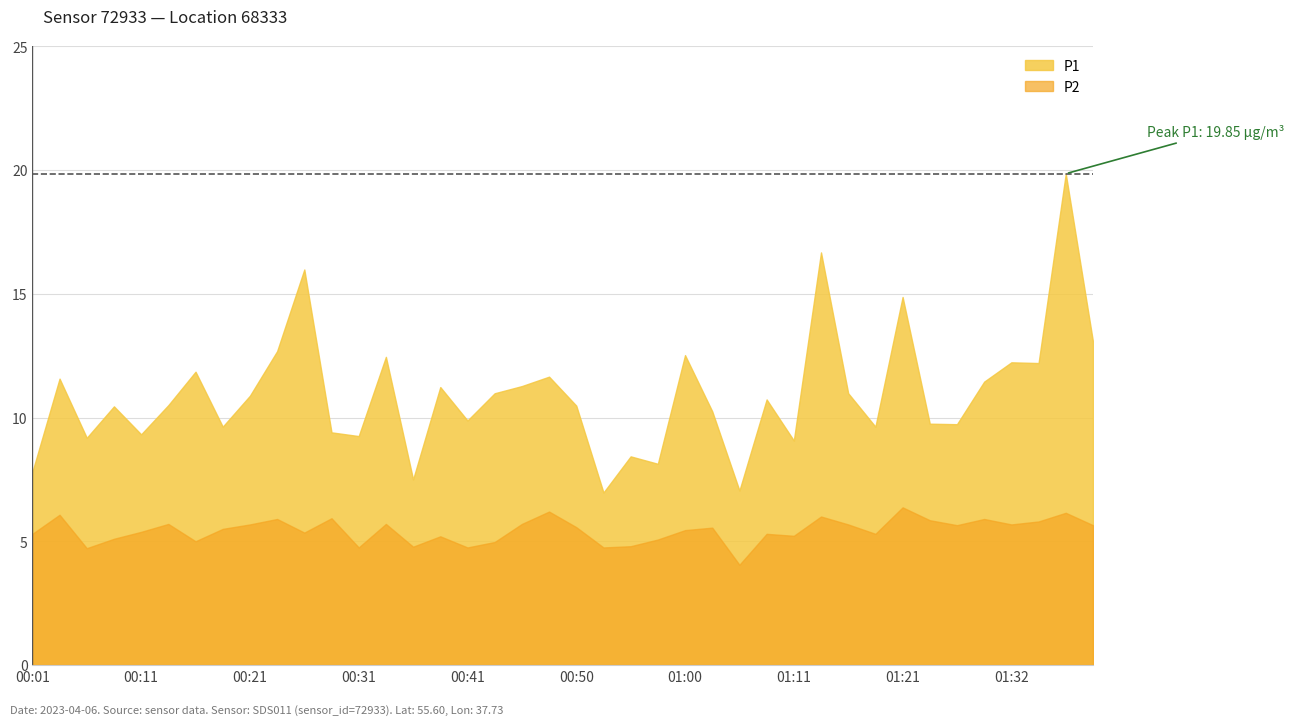

Is it true that P1 equals 6.5 at 00:18?

False